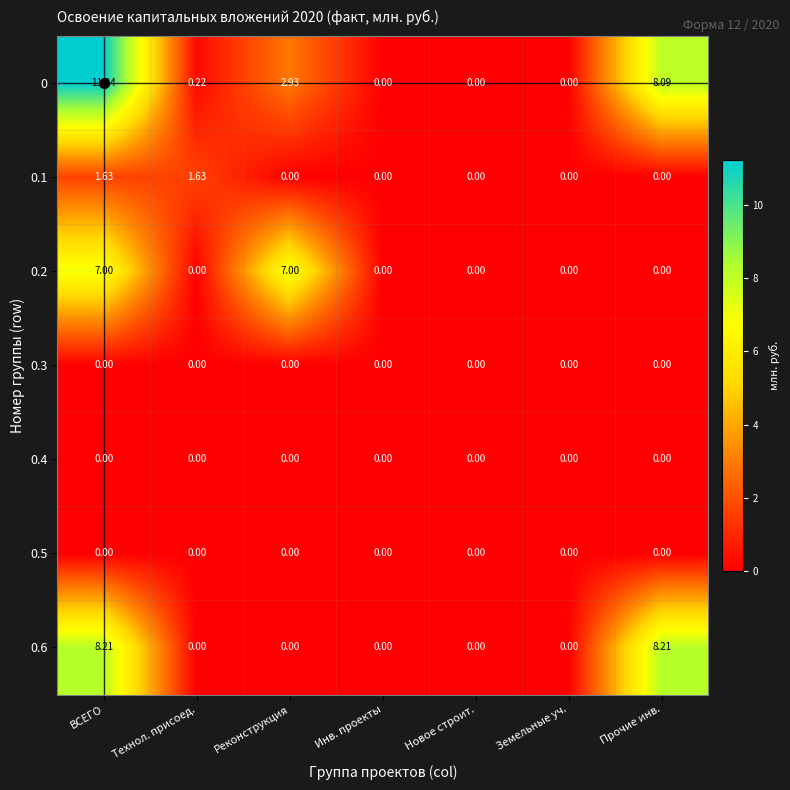

Is the value of 0 at Реконструкция greater than the value of 0.2 at ВСЕГО?

No